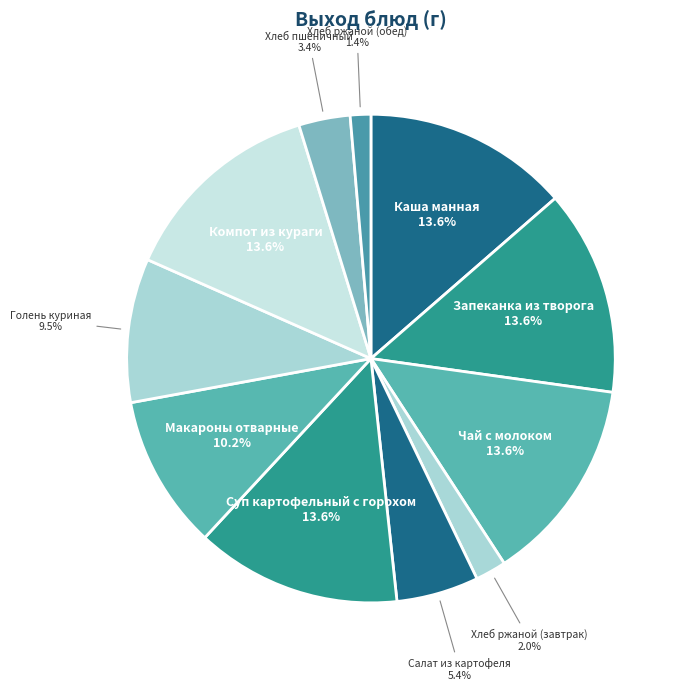

Which category has the smallest portion of the pie?

Хлеб ржаной (обед)